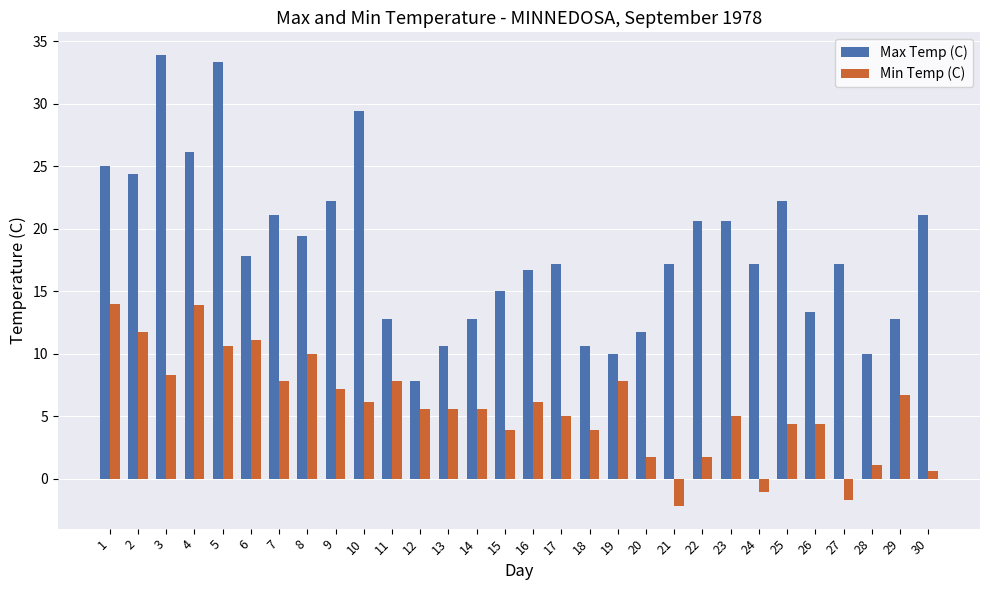

Between 5 and 13, which series saw the biggest shift?

Max Temp (C)